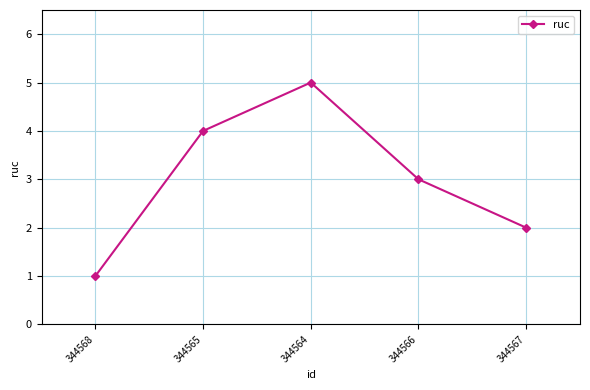

Is it true that the value at 344566 is 2?

False